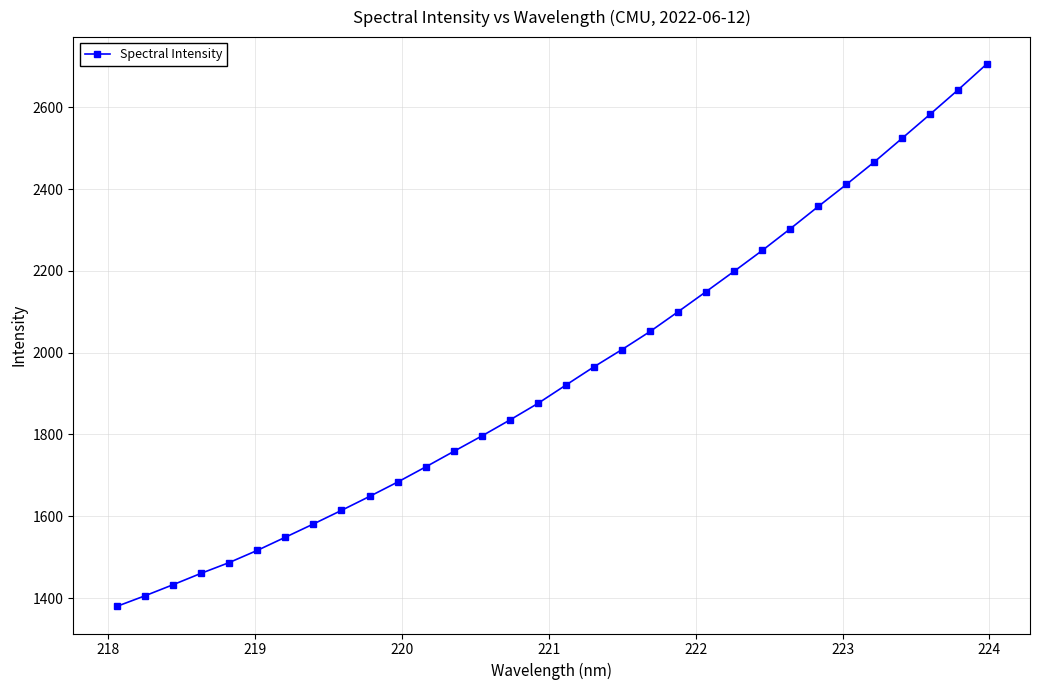

What is the smallest value displayed?

1379.7